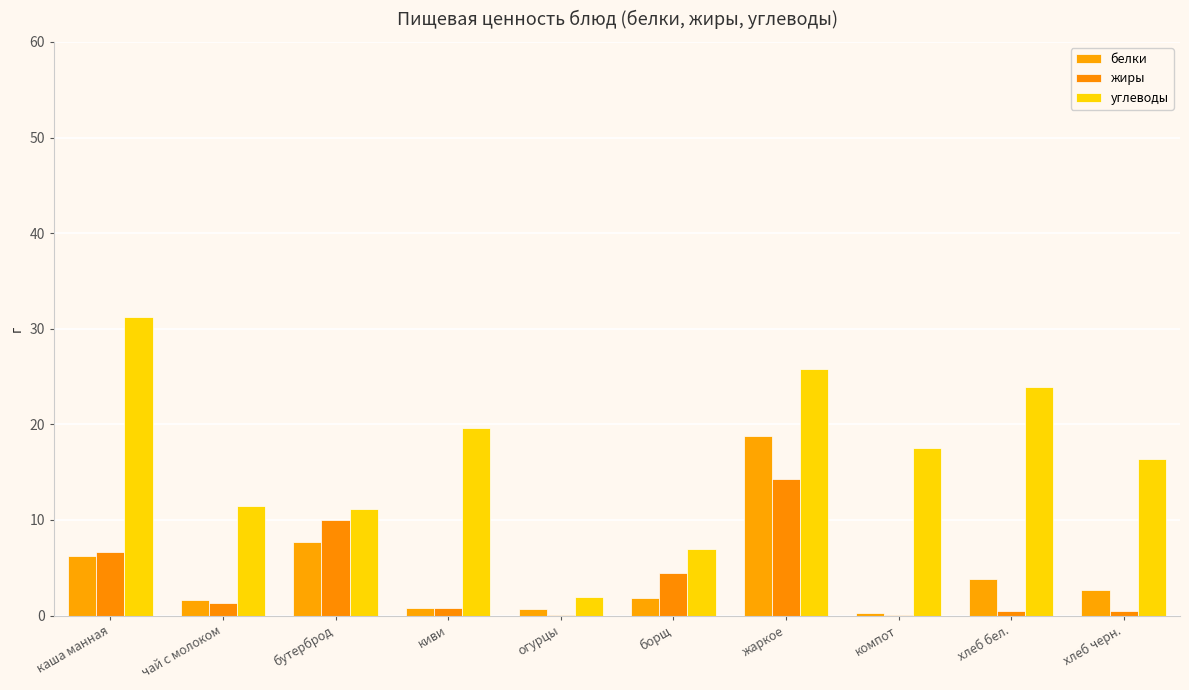

Are the bars grouped side by side (vs. stacked)?

Yes